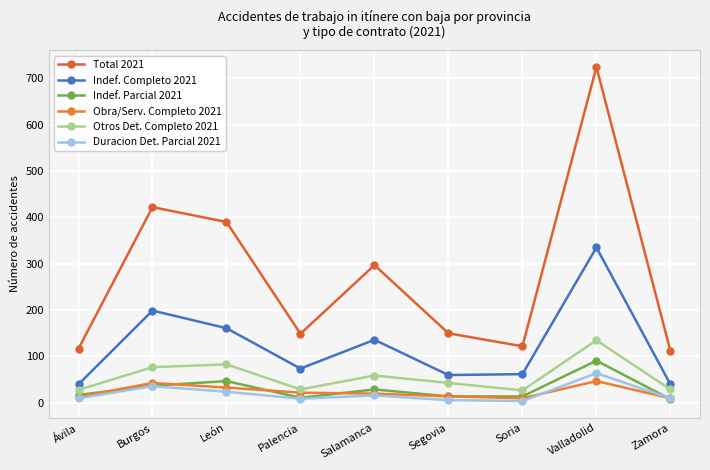

What are all the series names shown in the legend?

Total 2021, Indef. Completo 2021, Indef. Parcial 2021, Obra/Serv. Completo 2021, Otros Det. Completo 2021, Duracion Det. Parcial 2021